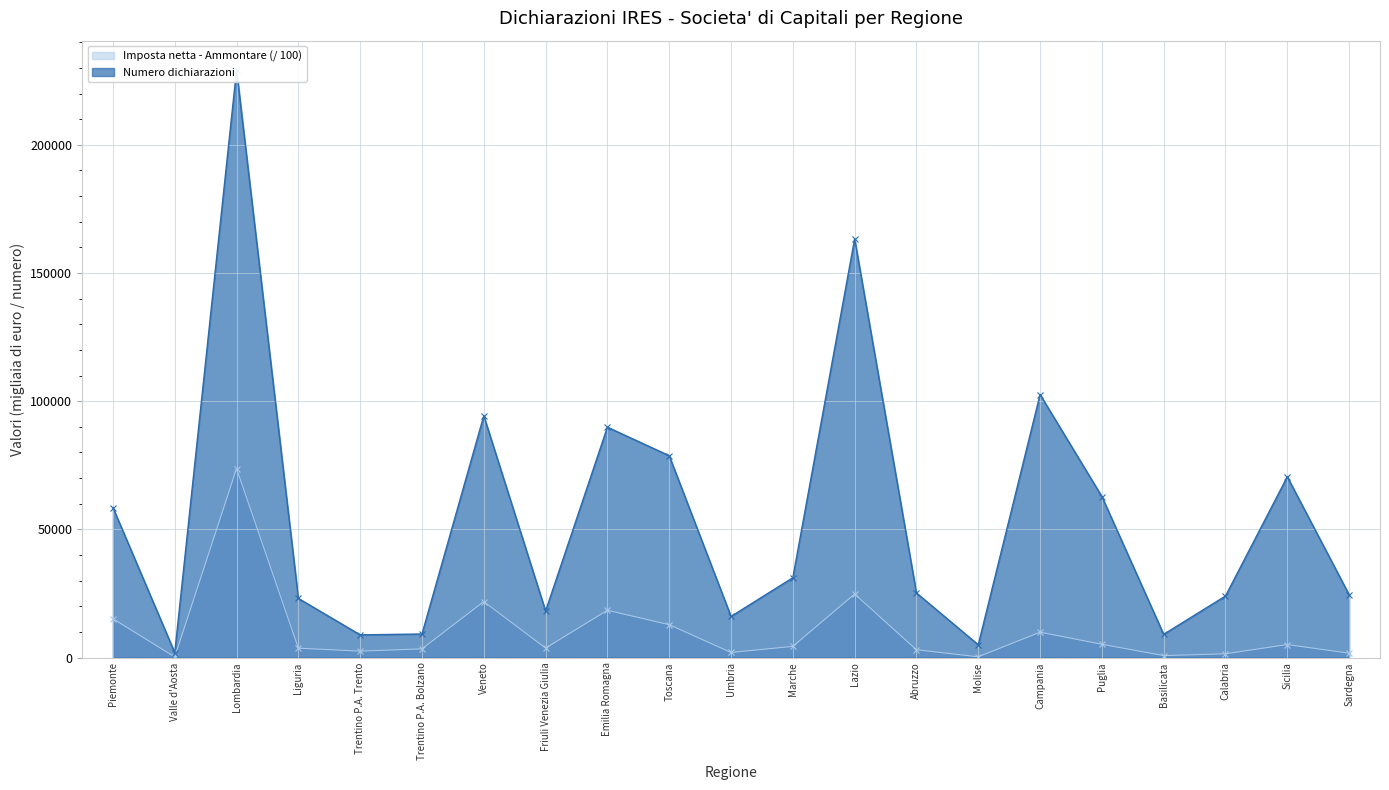

Which category has the highest value in the Numero dichiarazioni series?

Lombardia